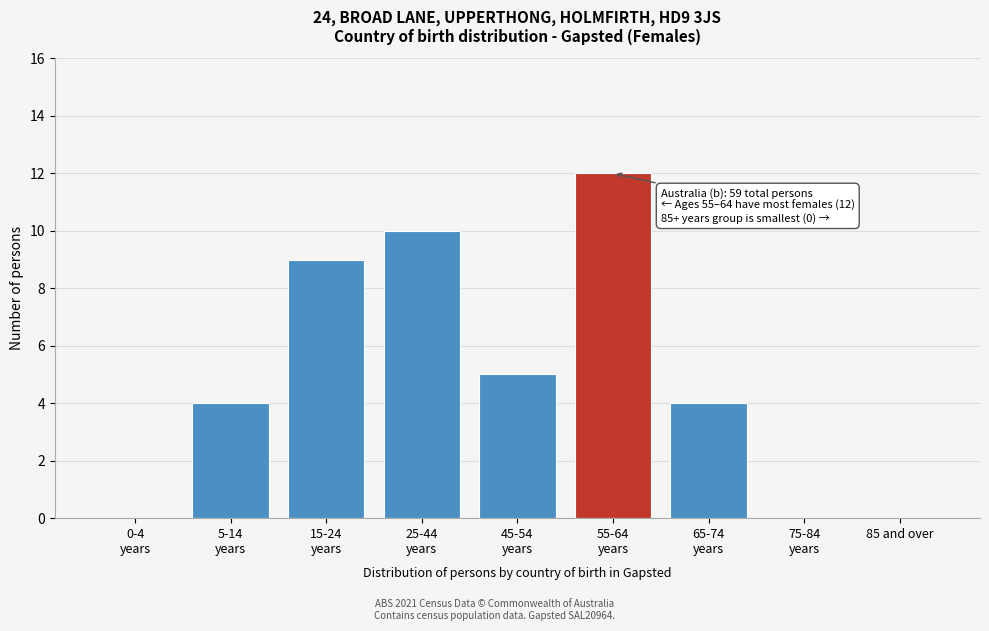

What is the greatest value displayed?

12